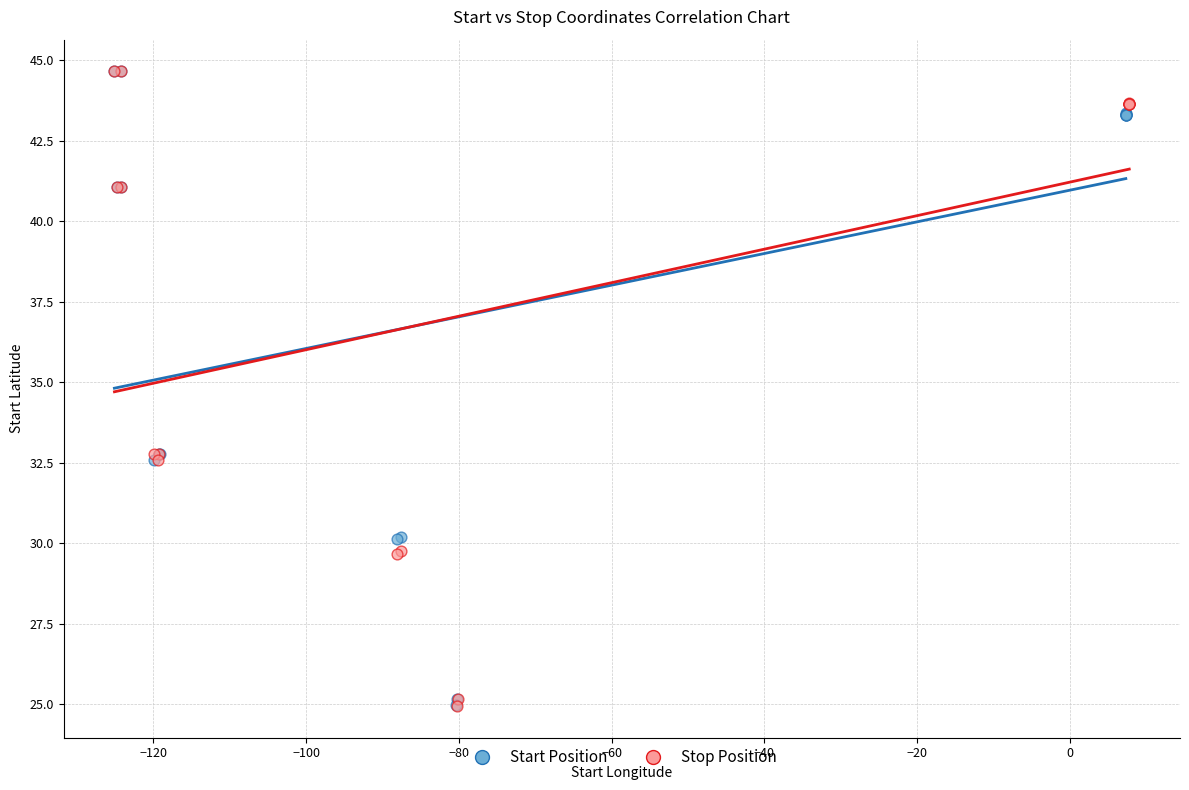

Which series has the largest Y range (max minus min)?

Stop Position